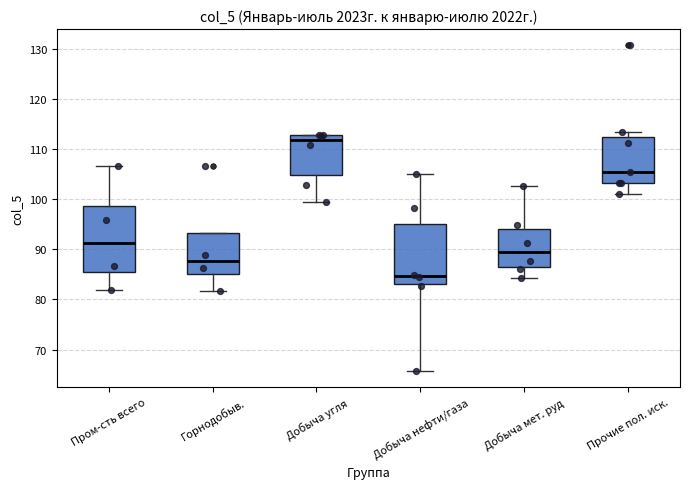

Which box is the tallest, from its lower edge to its upper edge?

Пром-сть всего